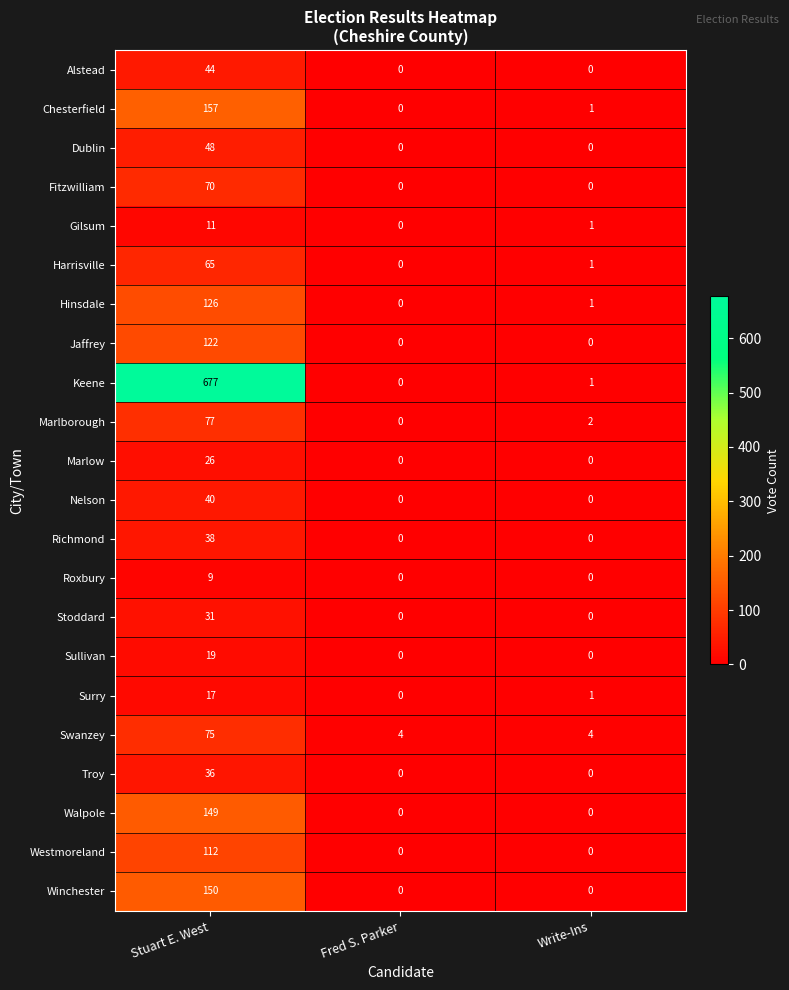

What is the minimum value for Swanzey?

4